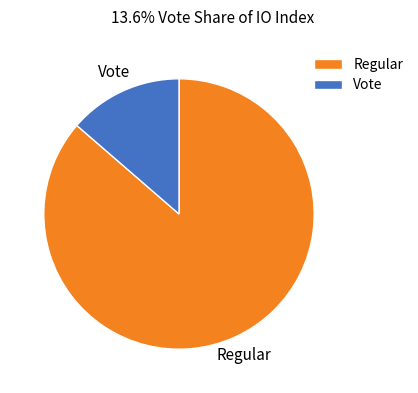

Which has a higher value, Regular or Vote?

Regular